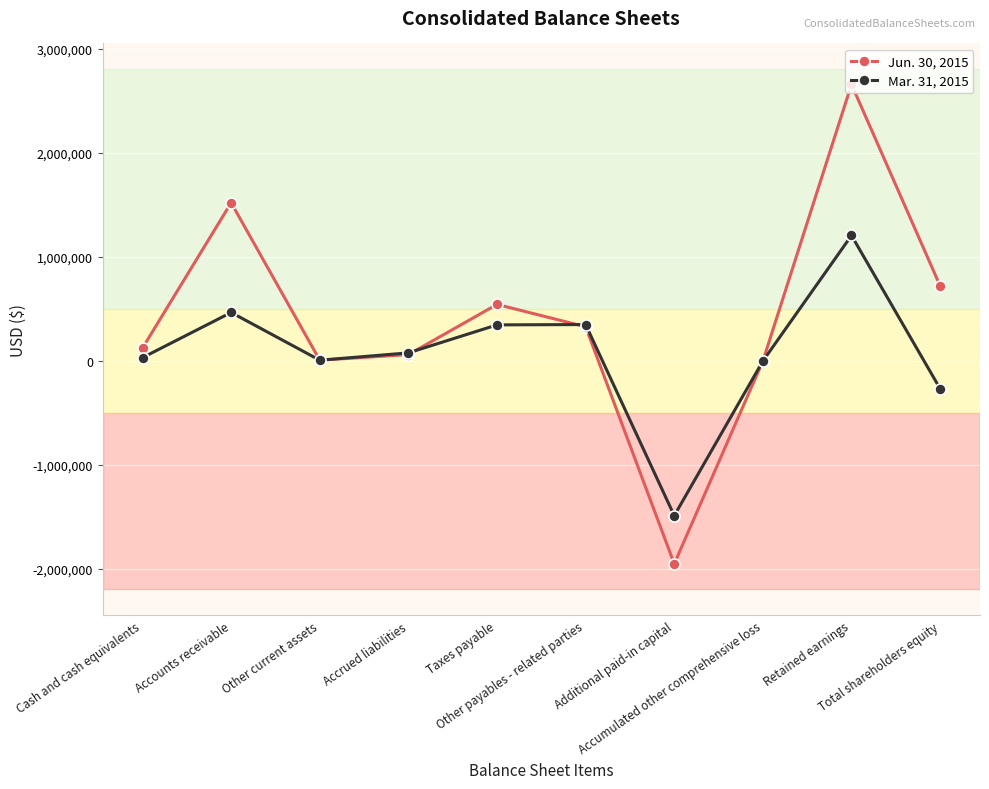

Where is the first local maximum for Jun. 30, 2015?

Accounts receivable